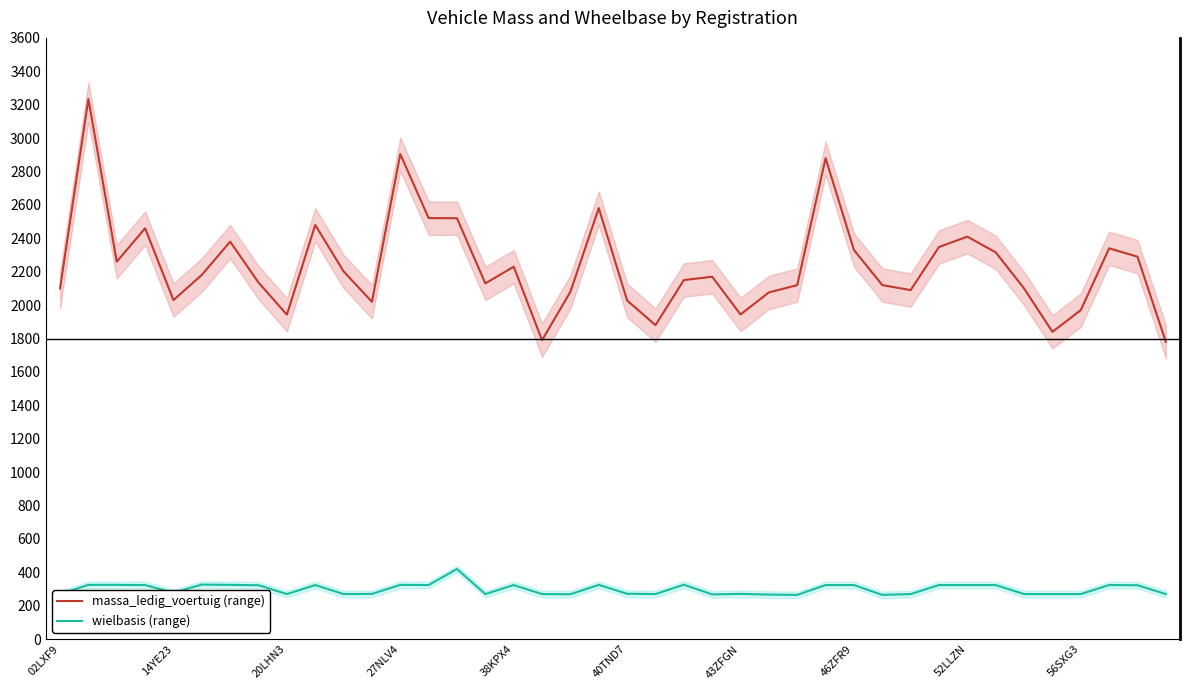

How many lines are shown in the chart?

2